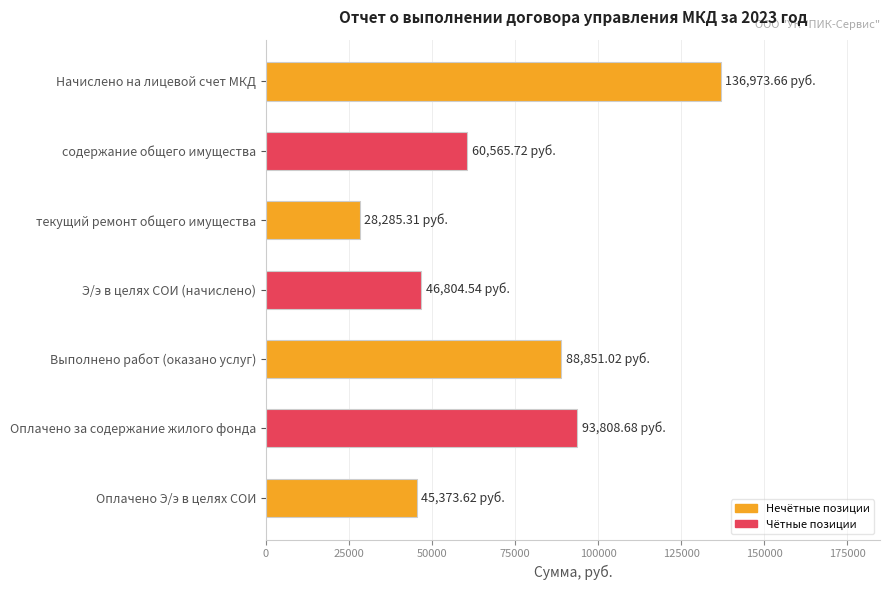

Where is the data nearest to the value 82629?

Выполнено работ (оказано услуг)